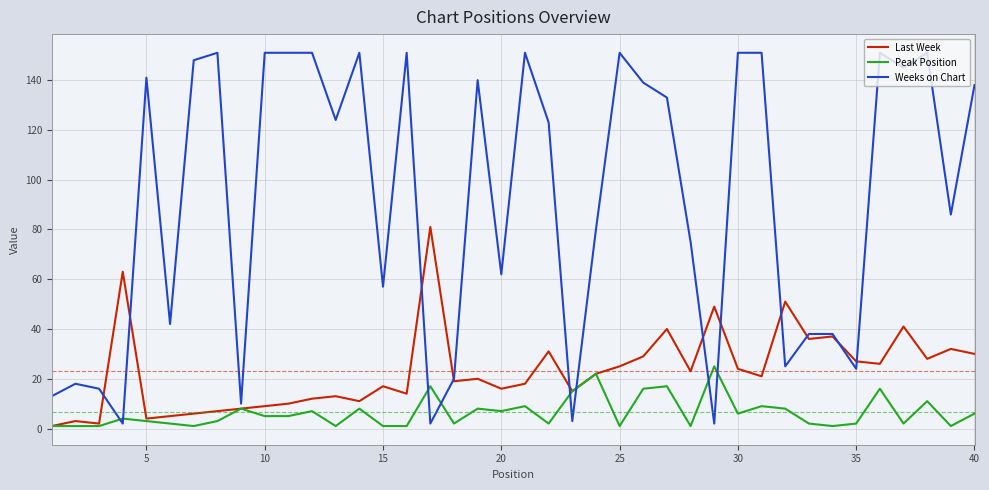

What is the sum of all Last Week values?

926